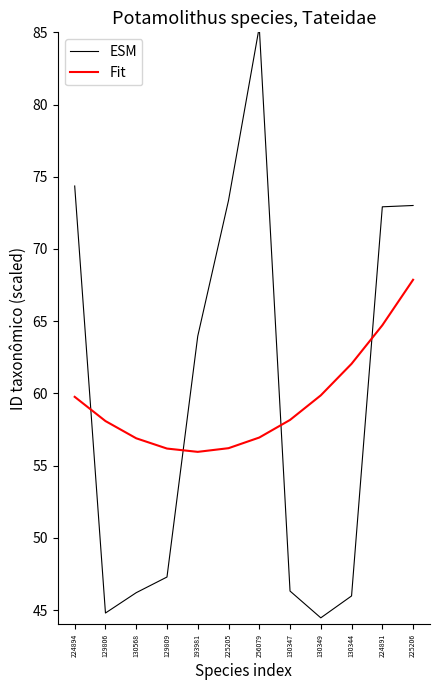

List the series in order of their peak value, lowest first.

Fit, ESM